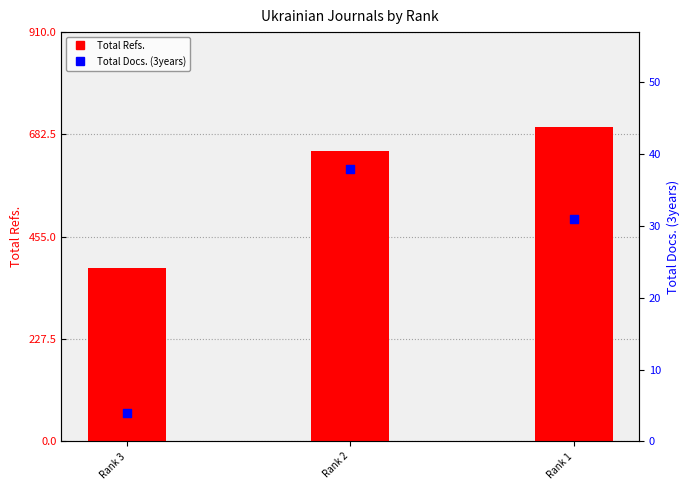

At how many categories does at least one series exceed 402?

2